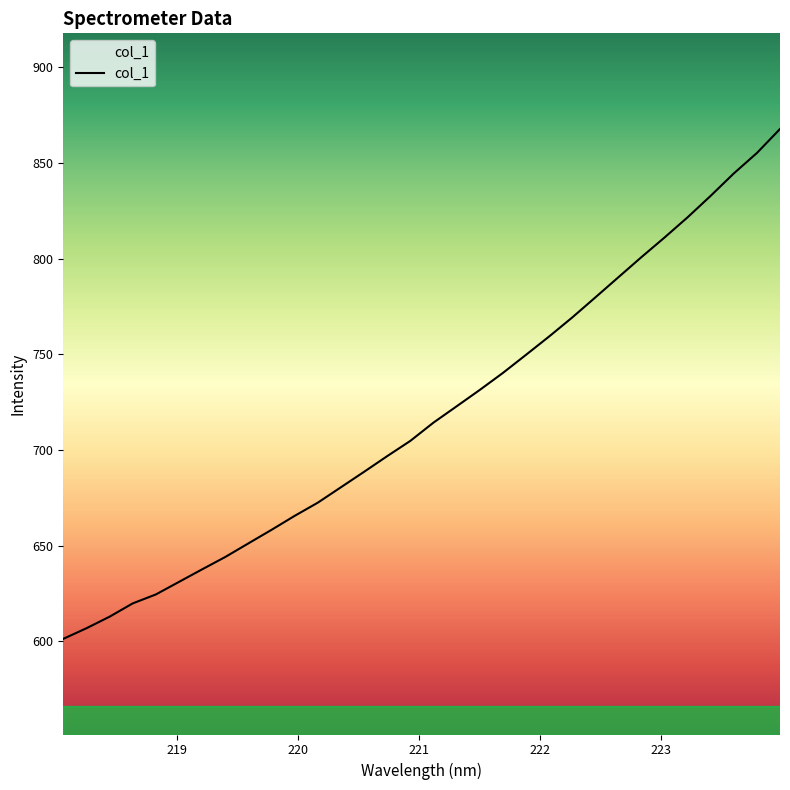

What is the minimum value shown in the chart?

601.3